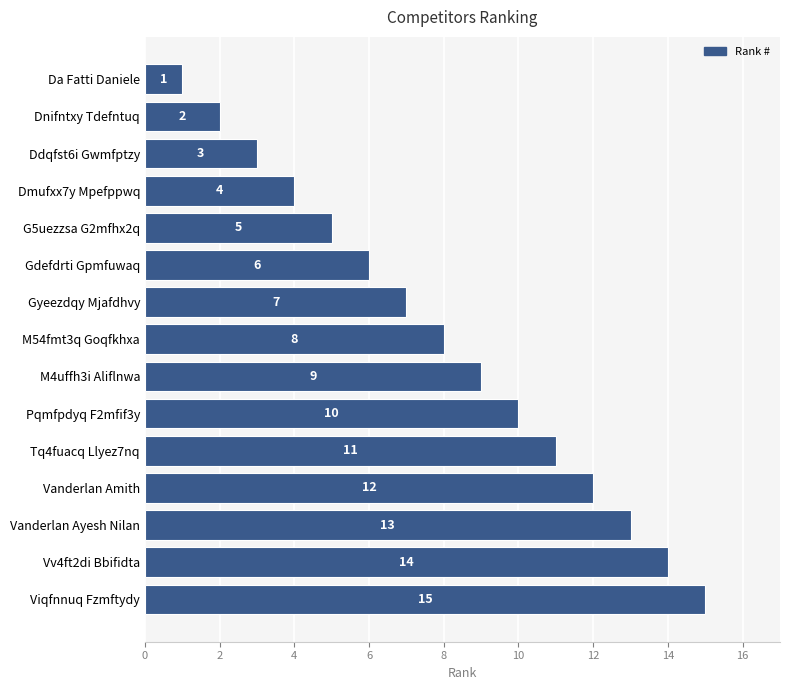

How many distinct data groups are displayed?

1